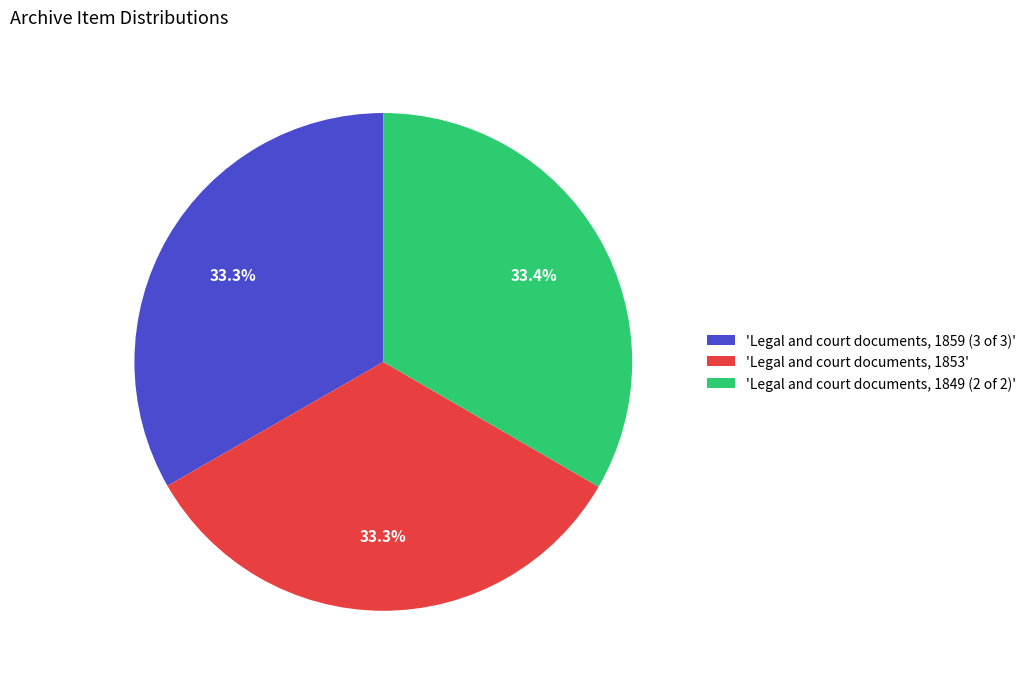

Does 'Legal and court documents, 1859 (3 of 3)' represent more than half of the total?

No